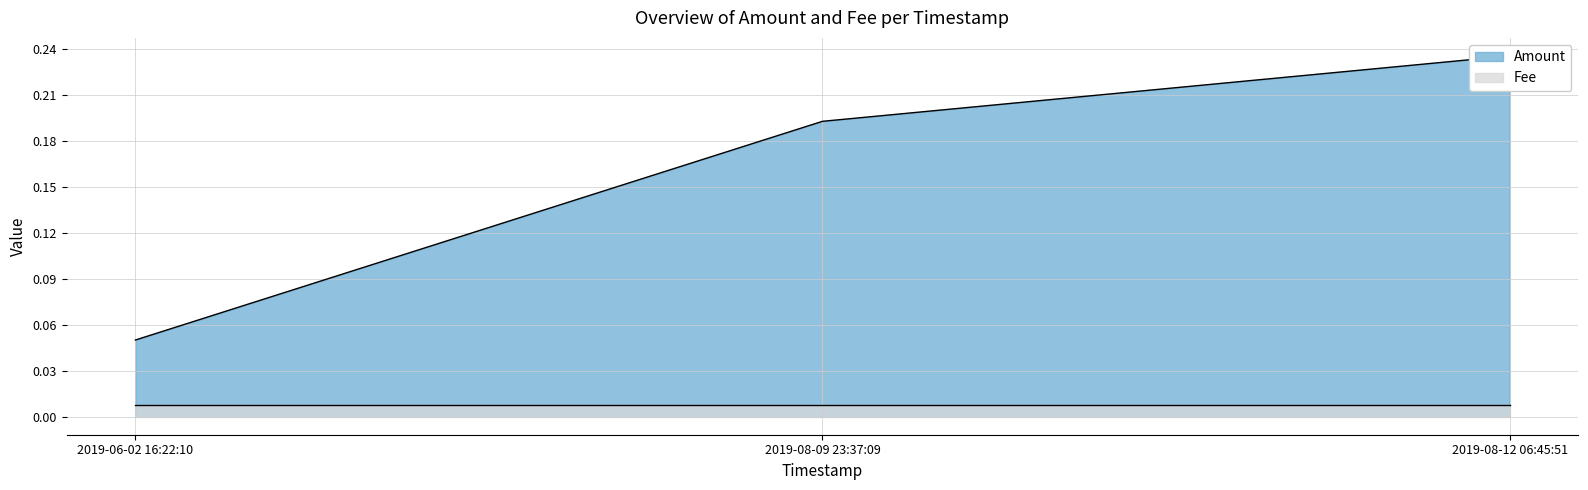

What is the label of the 3rd point from the right?

2019-06-02 16:22:10